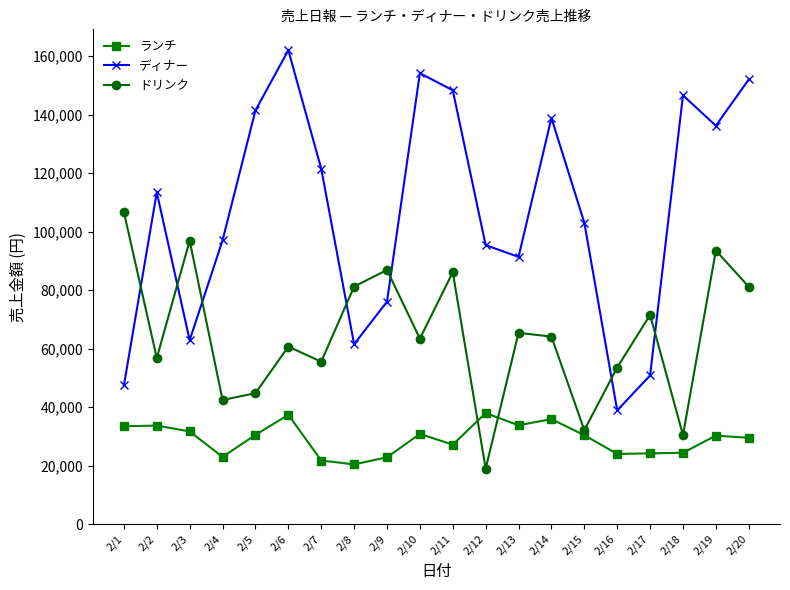

In ドリンク, how many points are lower than both neighbors (excluding endpoints)?

7